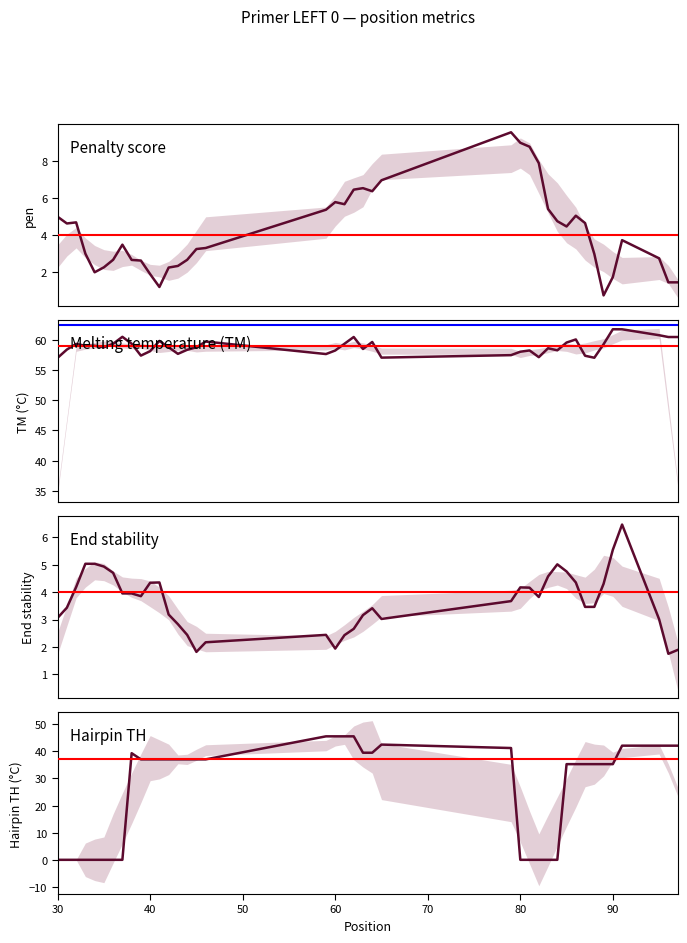

Is it true that PRIMER_LEFT_0_TM equals 32.0 at 38?

False